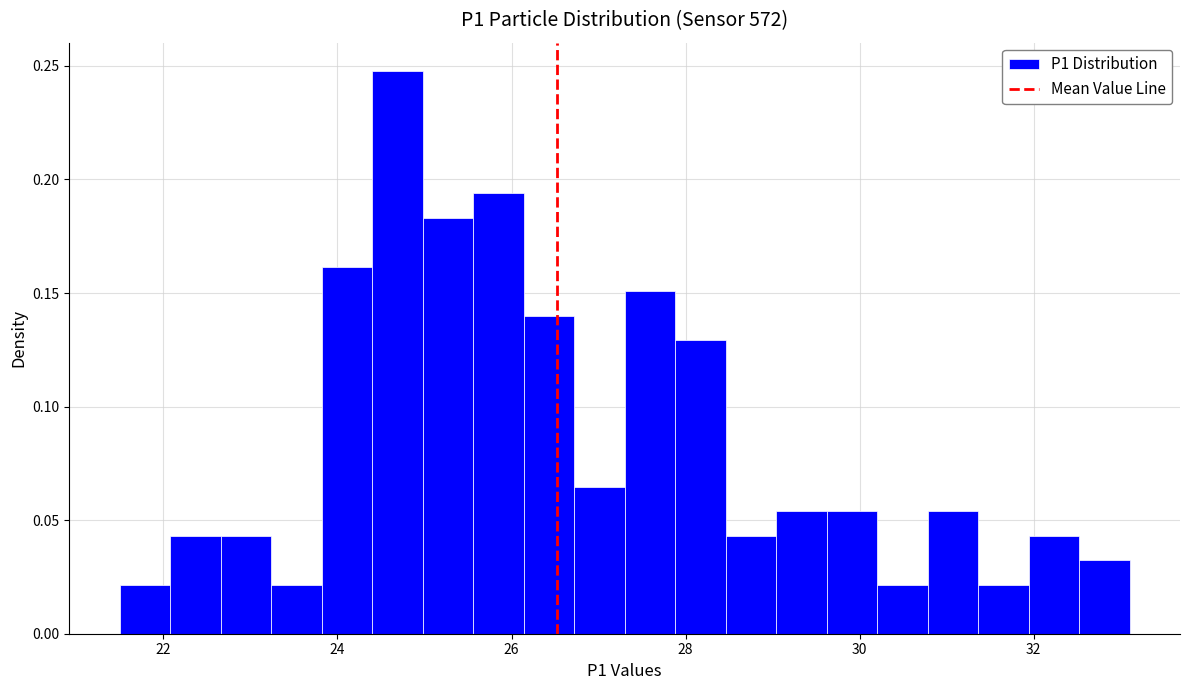

Around what value on the x-axis is the tallest bar? Give the approximate position of its centre, as read against the axis.

24.6